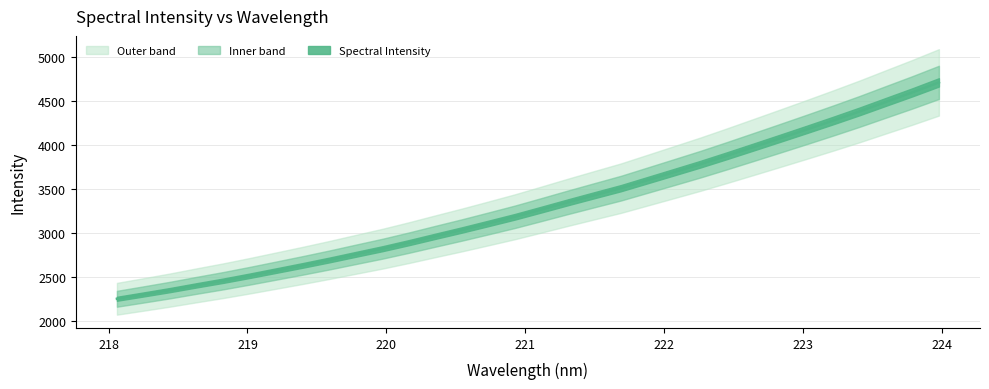

What is the approximate value at 219.7801?

2758.7